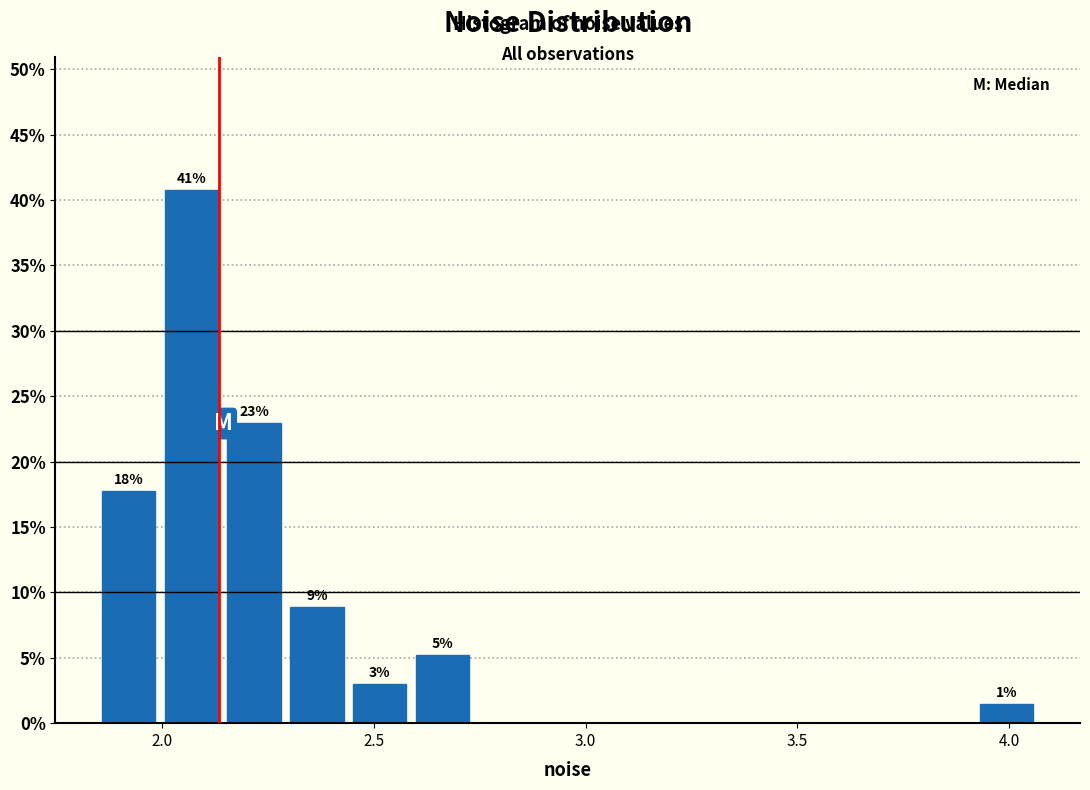

Read against the x-axis, roughly where is the centre of the tallest bar?

2.05